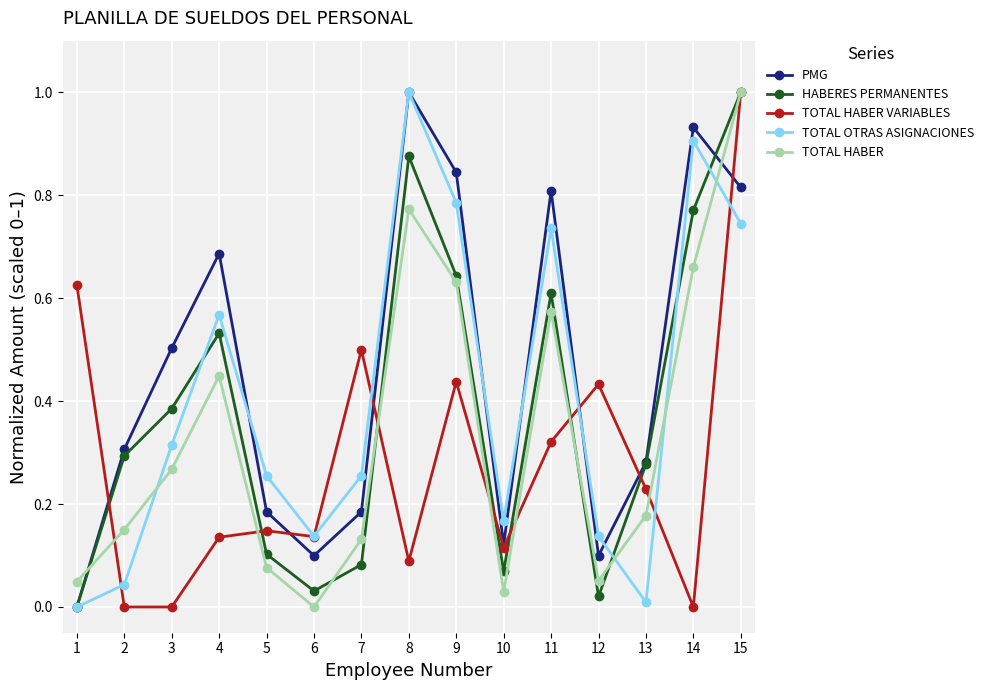

At which category is the sum across all series the highest?

15